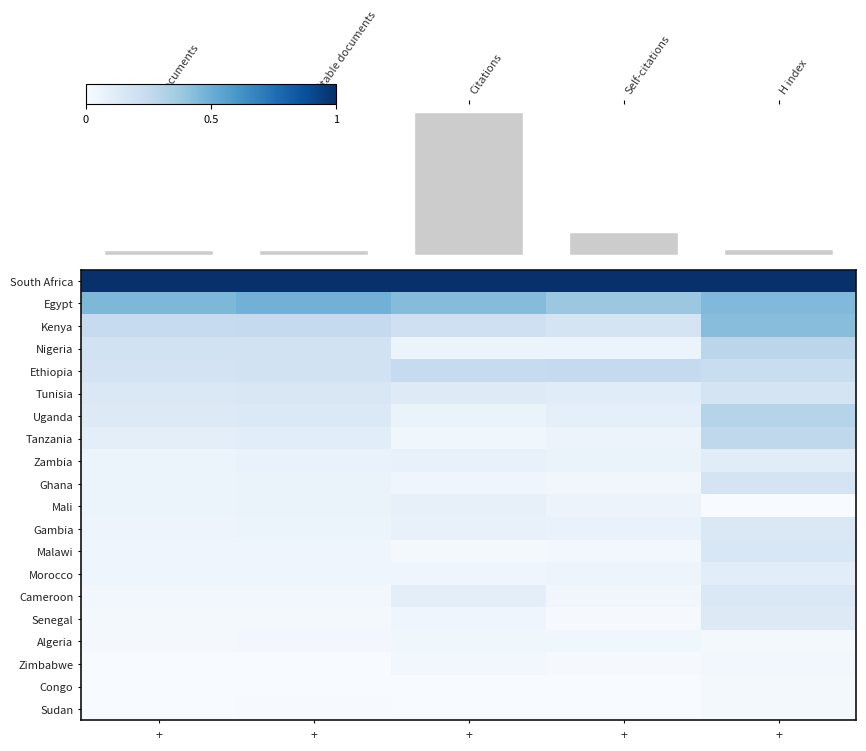

The value of Zimbabwe at + is 0.0. True or false?

True